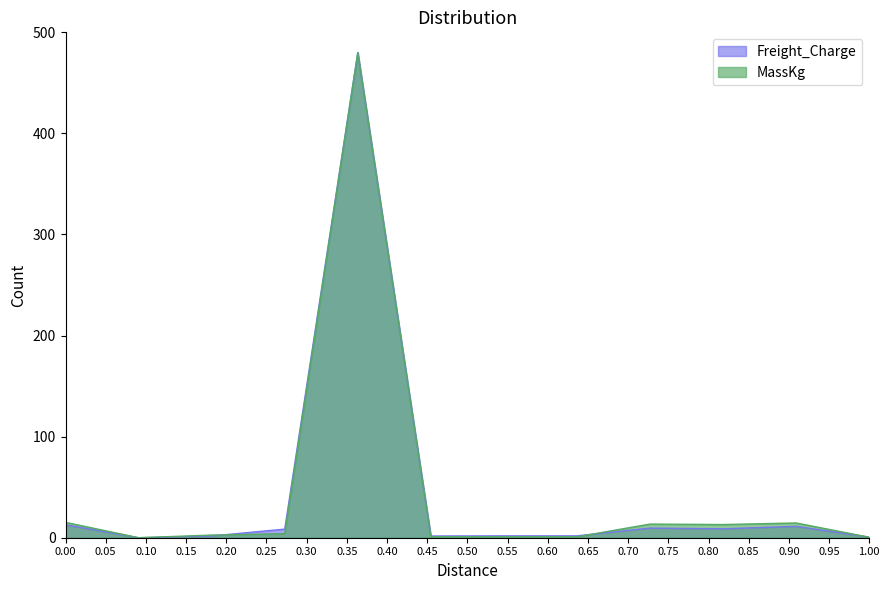

What is the highest value of the Freight_Charge series?

480.0